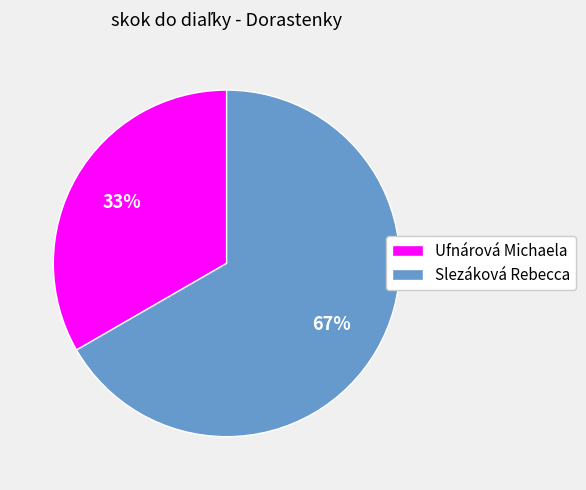

Approximately how many times larger is the value at Slezáková Rebecca compared to Ufnárová Michaela?

2.0